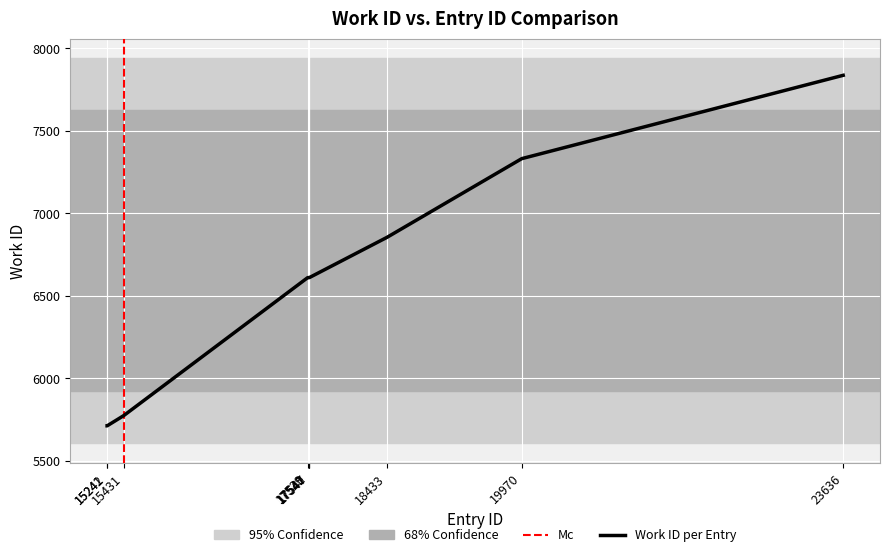

At which category does the chart reach its minimum across all series?

15241